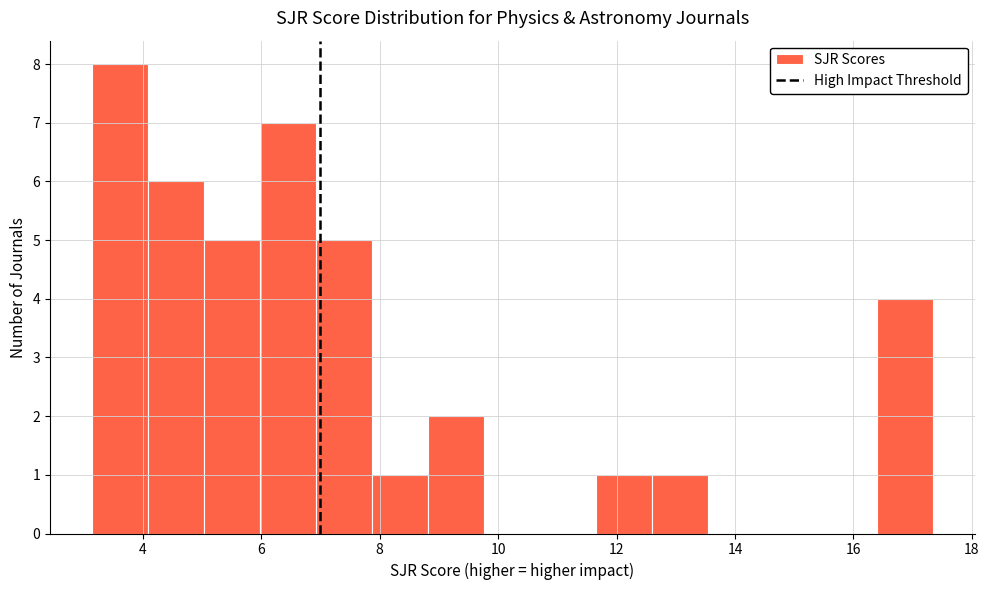

How tall is the bar that spans 12.6 to 13.6 on the x-axis? Neither the bar edges nor the heights are printed on the chart, so give them approximately, as read against the axes.

1